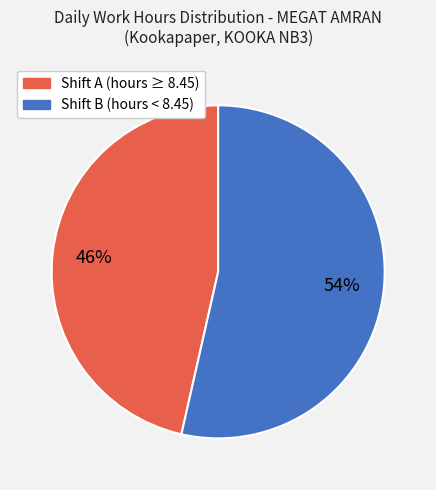

Is there a majority slice in this chart?

Yes